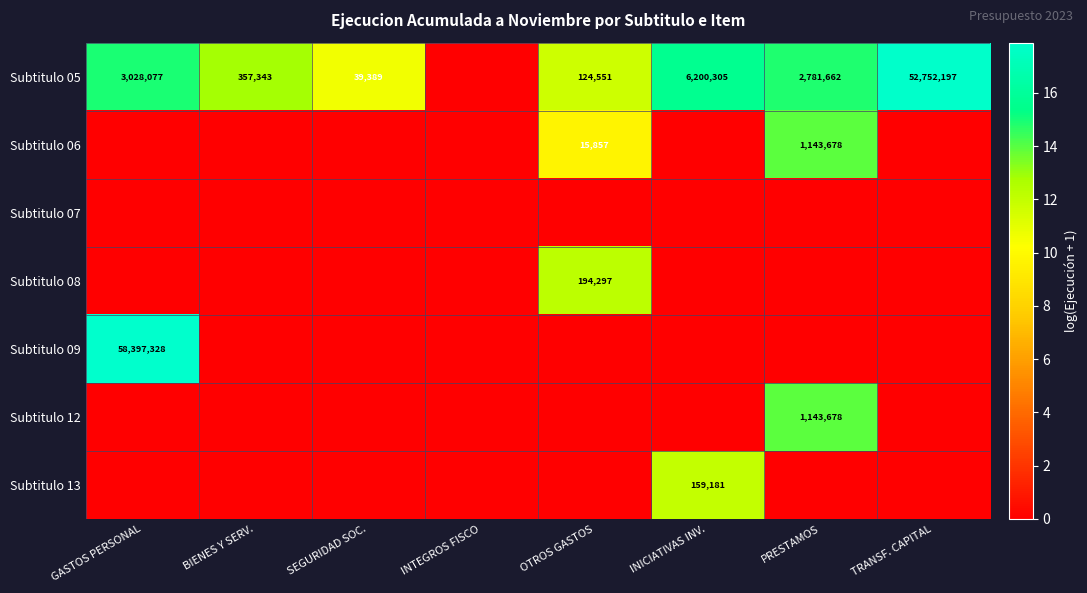

Between TRANSF. CAPITAL and PRESTAMOS, which is larger?

TRANSF. CAPITAL